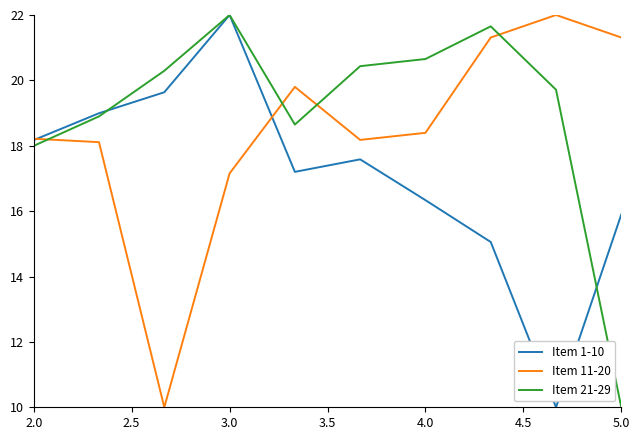

True or false: Item 21-29 and Item 11-20 cross at least once.

True